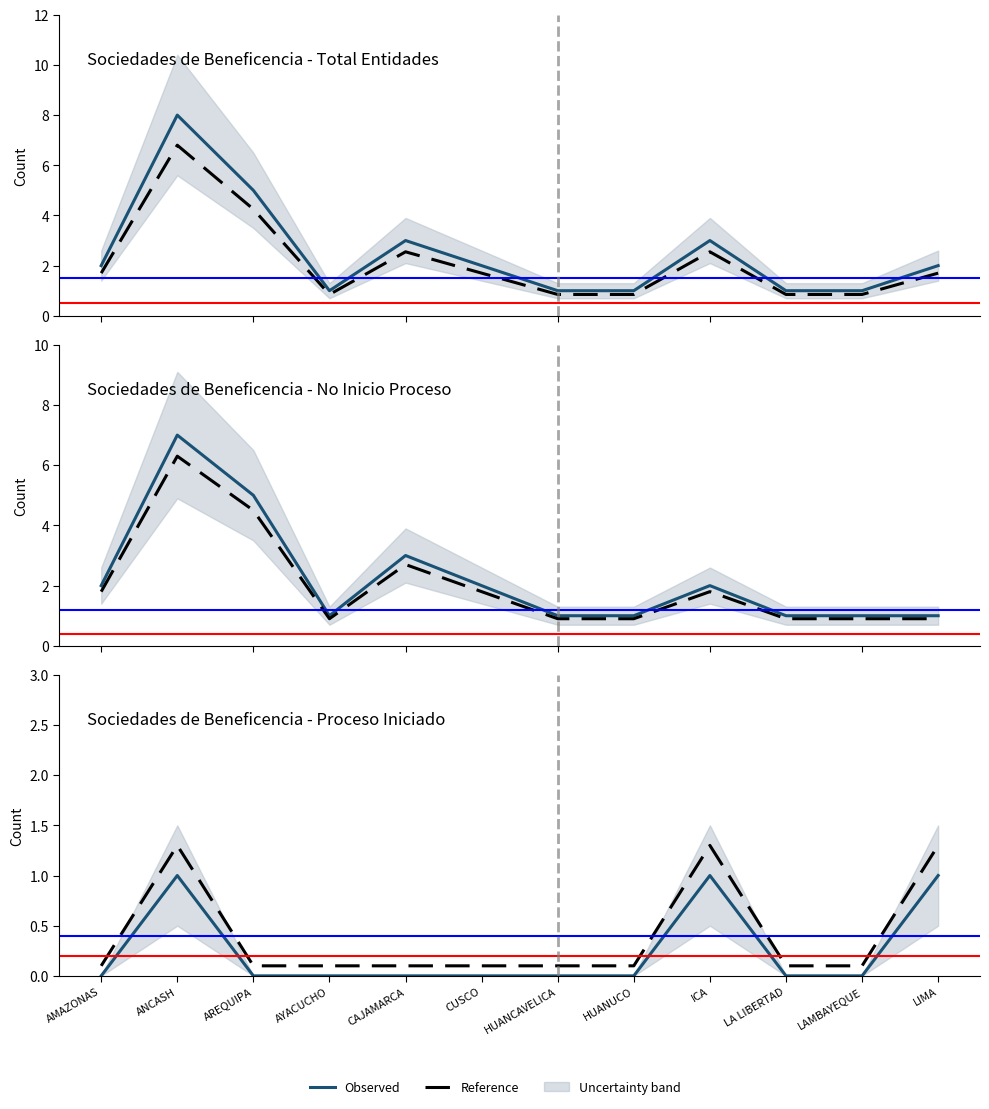

What is the difference between the second highest and minimum values in the Reference series?

1.2